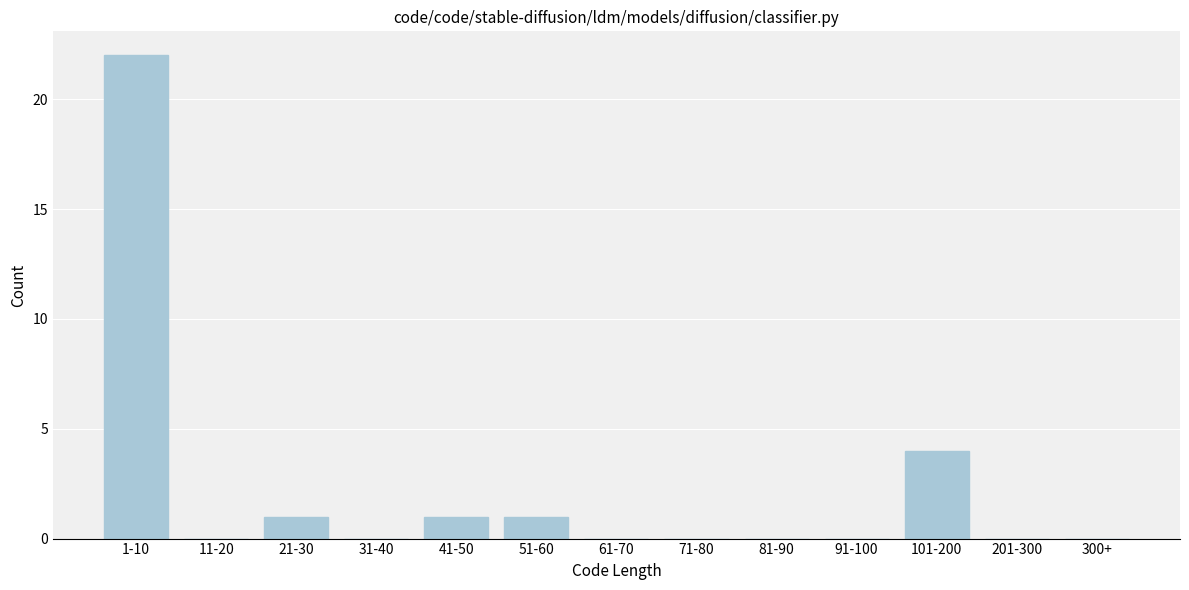

Reading left to right, transcribe all the data shown in this chart.

1-10=22	11-20=0	21-30=1	31-40=0	41-50=1	51-60=1	61-70=0	71-80=0	81-90=0	91-100=0	101-200=4	201-300=0	300+=0